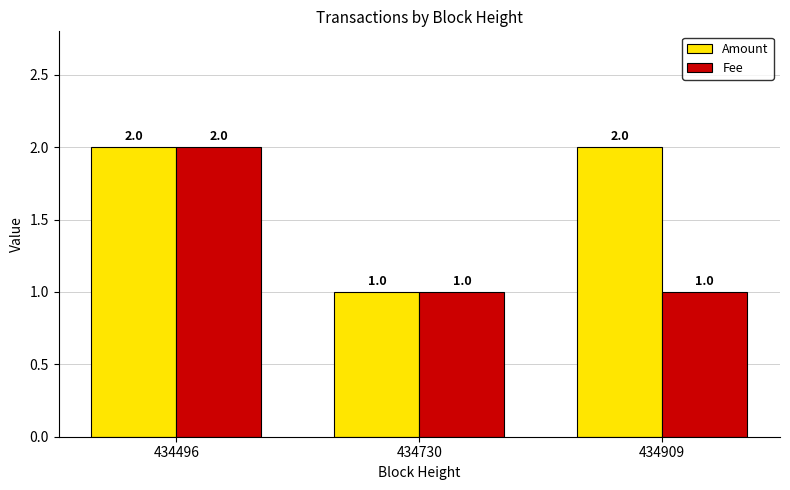

What are all the series names shown in the legend?

Amount, Fee